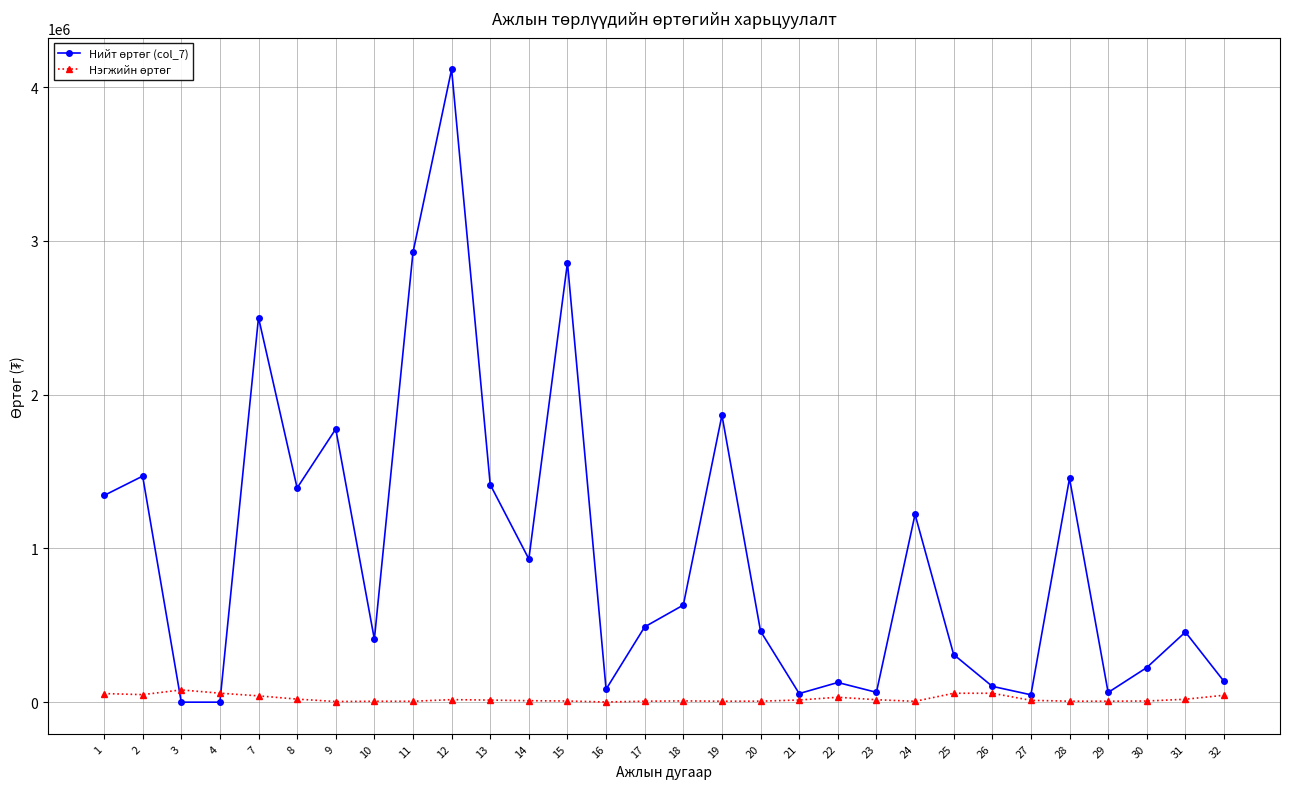

What is the greatest value displayed?

4115100